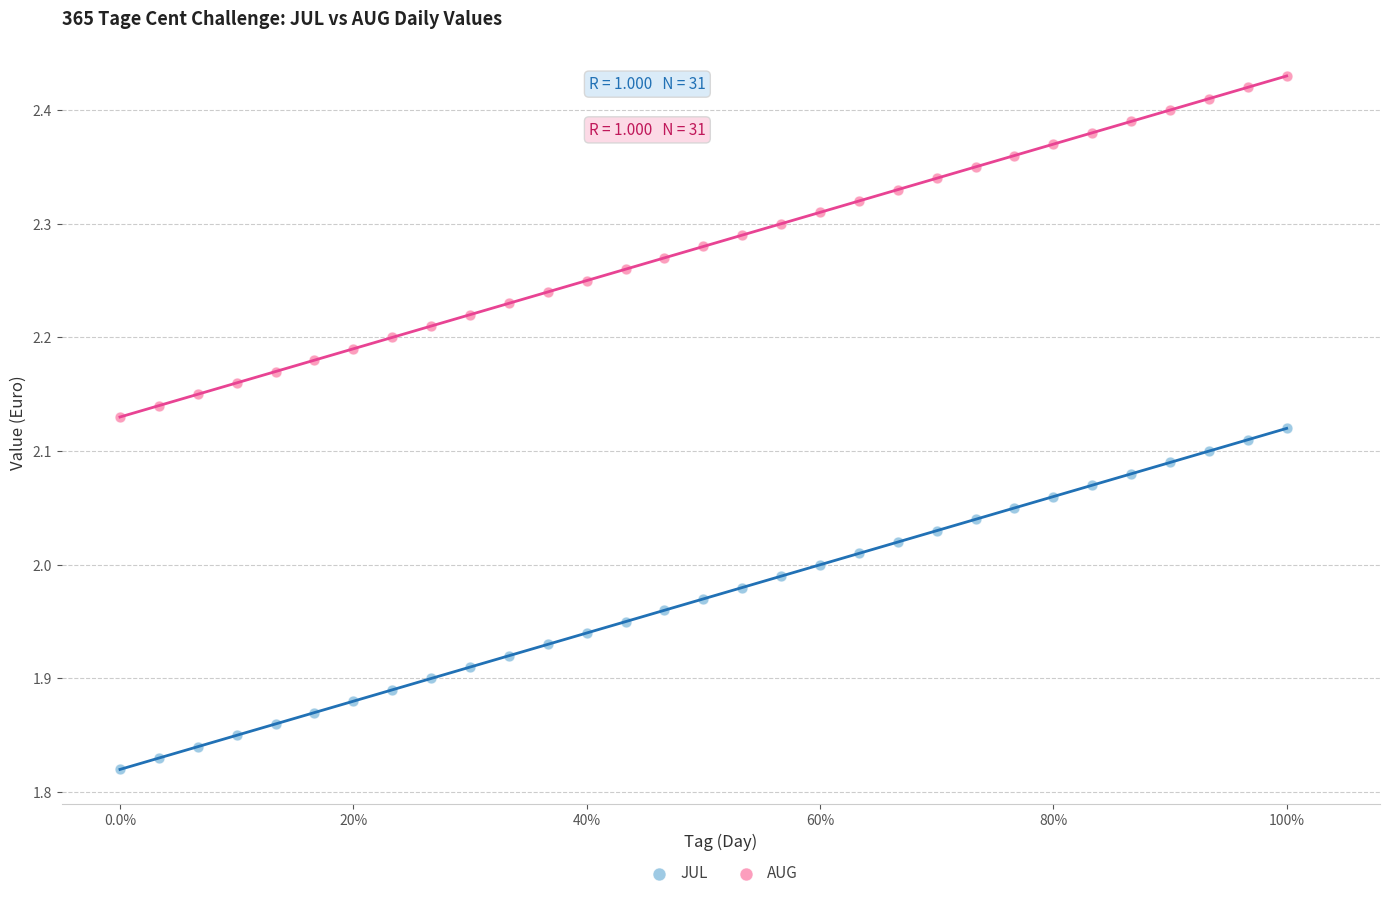

Across all data points, what is the range of Y values (max minus min)?

0.6